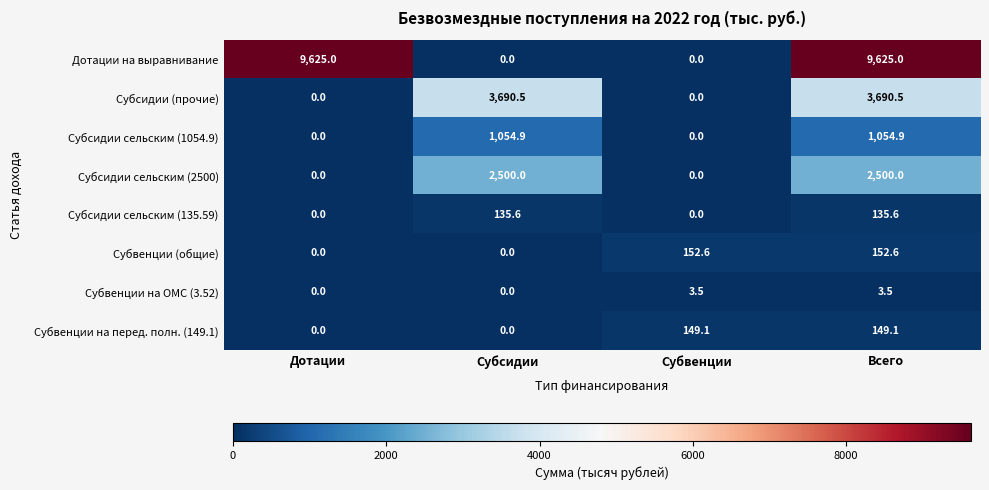

What is the total value across all series at Субвенции?

305.2